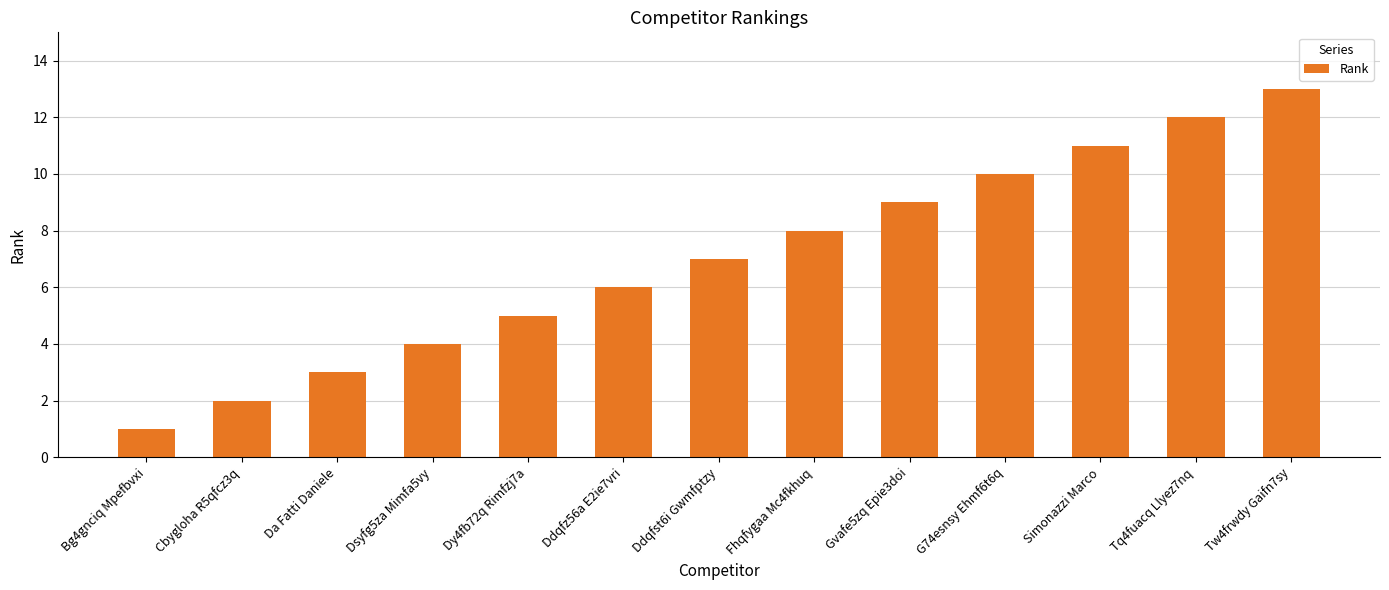

Reading left to right, what are all the values shown in this chart?

1	2	3	4	5	6	7	8	9	10	11	12	13